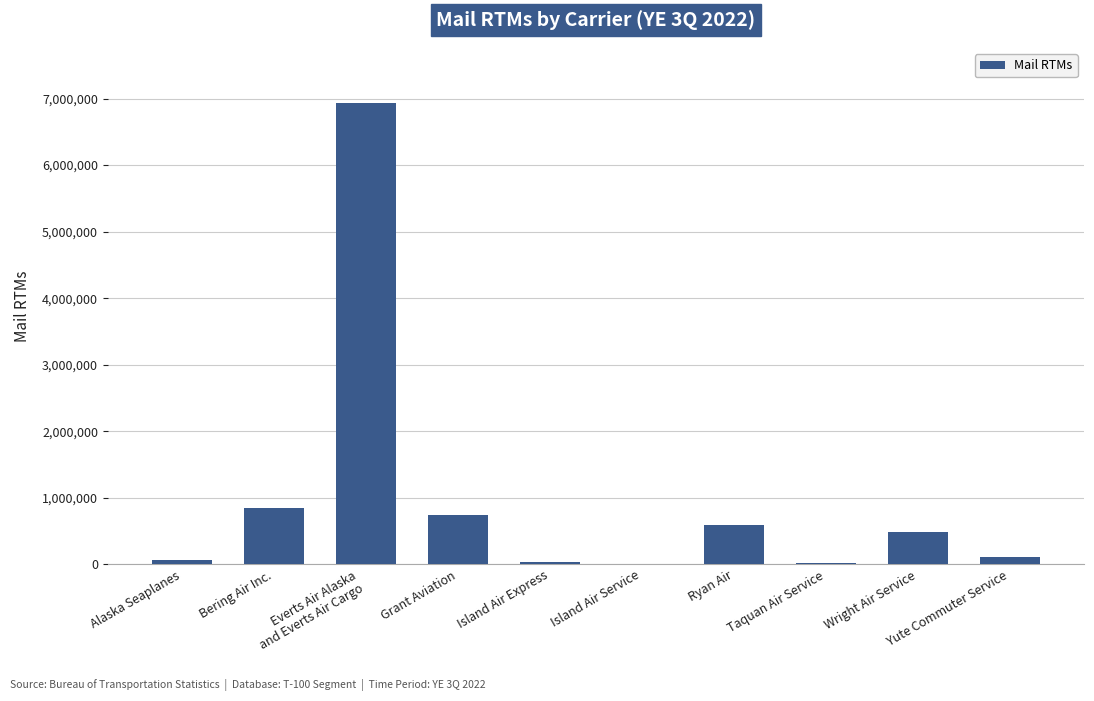

At which category does the chart reach its peak across all series?

Everts Air Alaska
and Everts Air Cargo